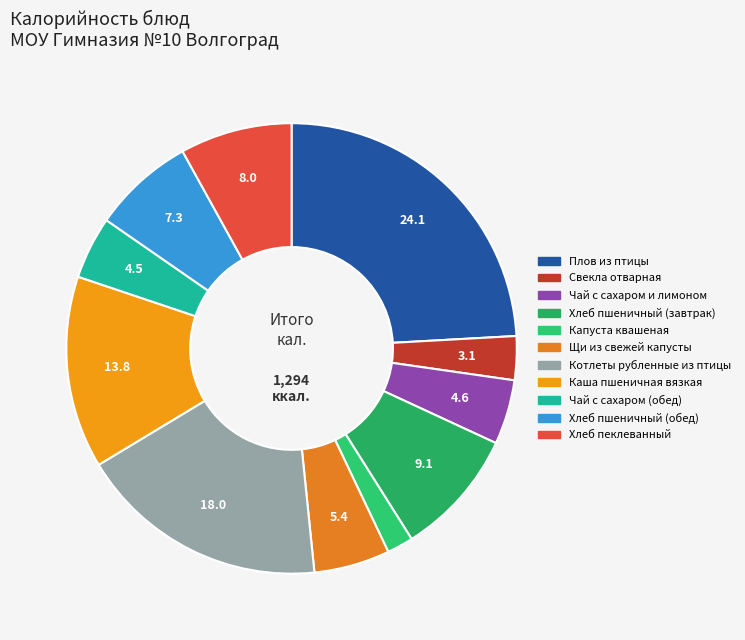

To the nearest percent, what is the difference between the largest and smallest slice percentages?

22%